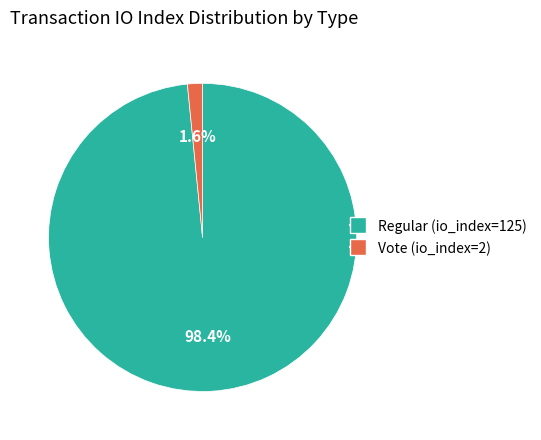

True or false: Vote (io_index=2) accounts for 16% of the total.

False